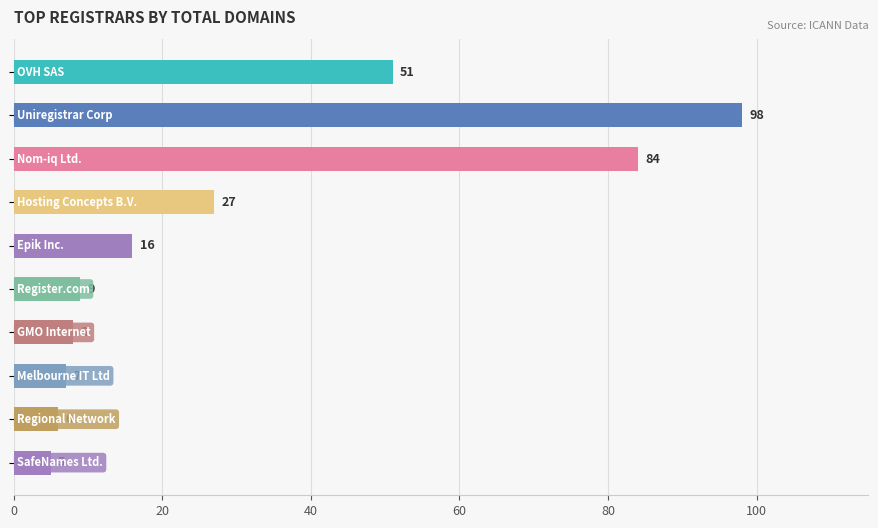

What is the sum of all values?

311